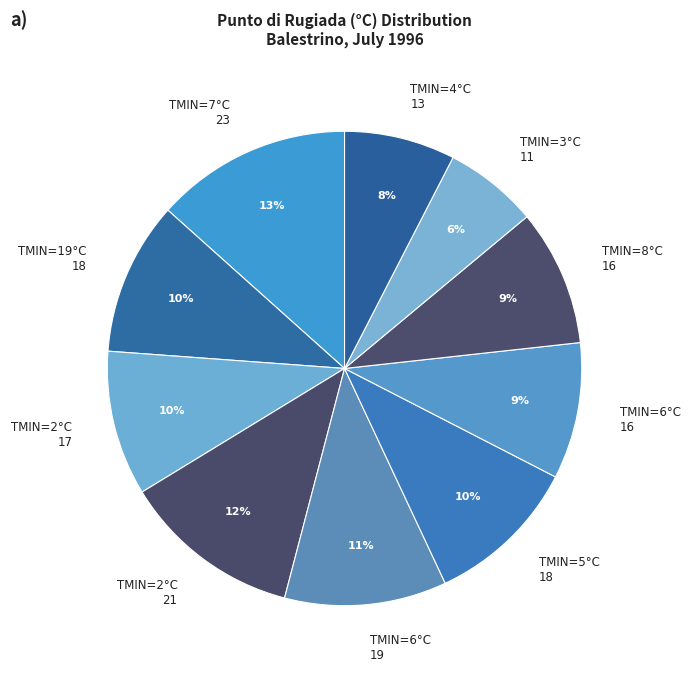

To the nearest percent, what is the average slice percentage?

10%